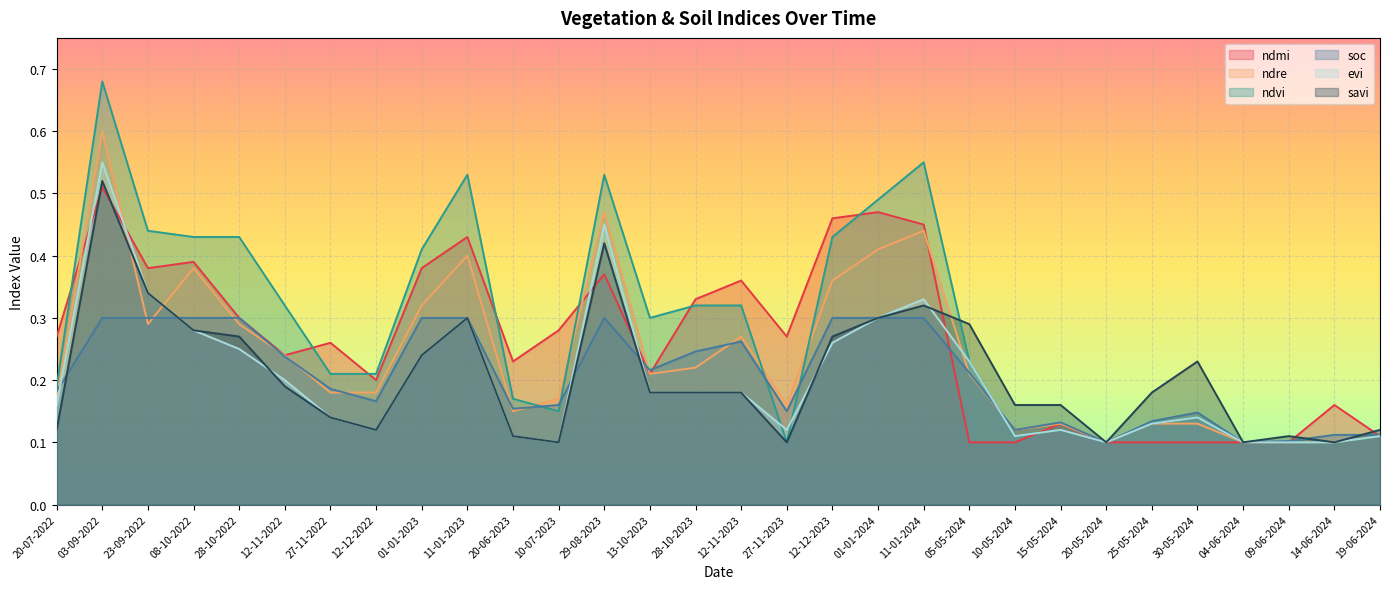

What are all the series names shown in the legend?

ndmi, ndre, ndvi, soc, evi, savi